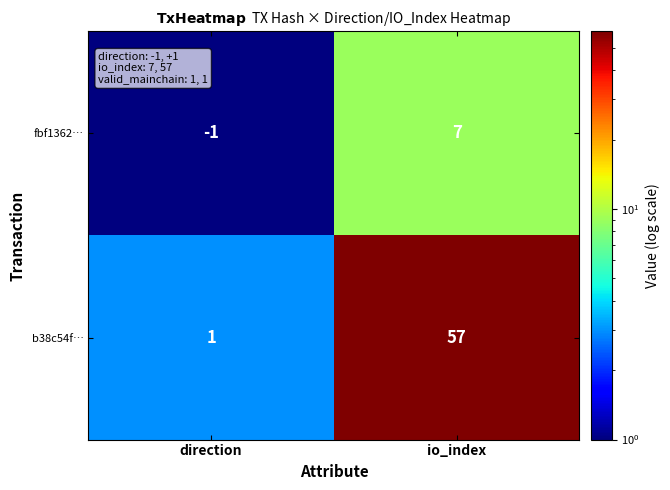

What value does the b38c54f… series have at io_index?

57